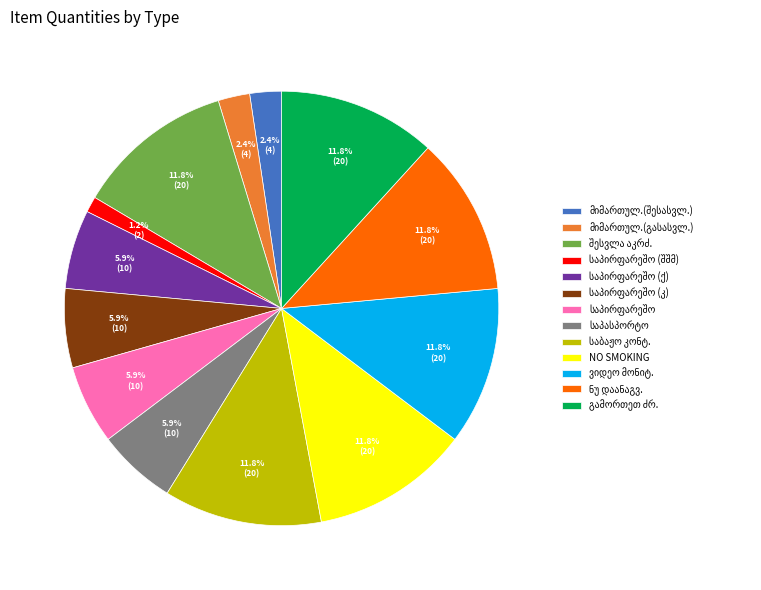

Does NO SMOKING account for over 50% of the chart?

No